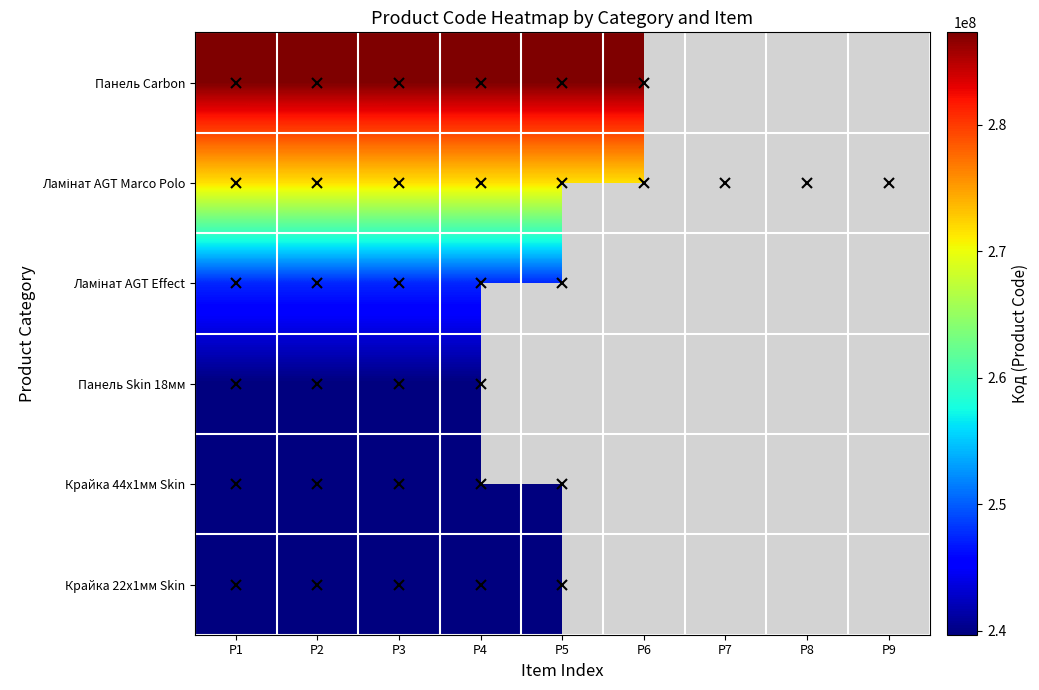

What is the maximum value shown in the chart?

287302226.0